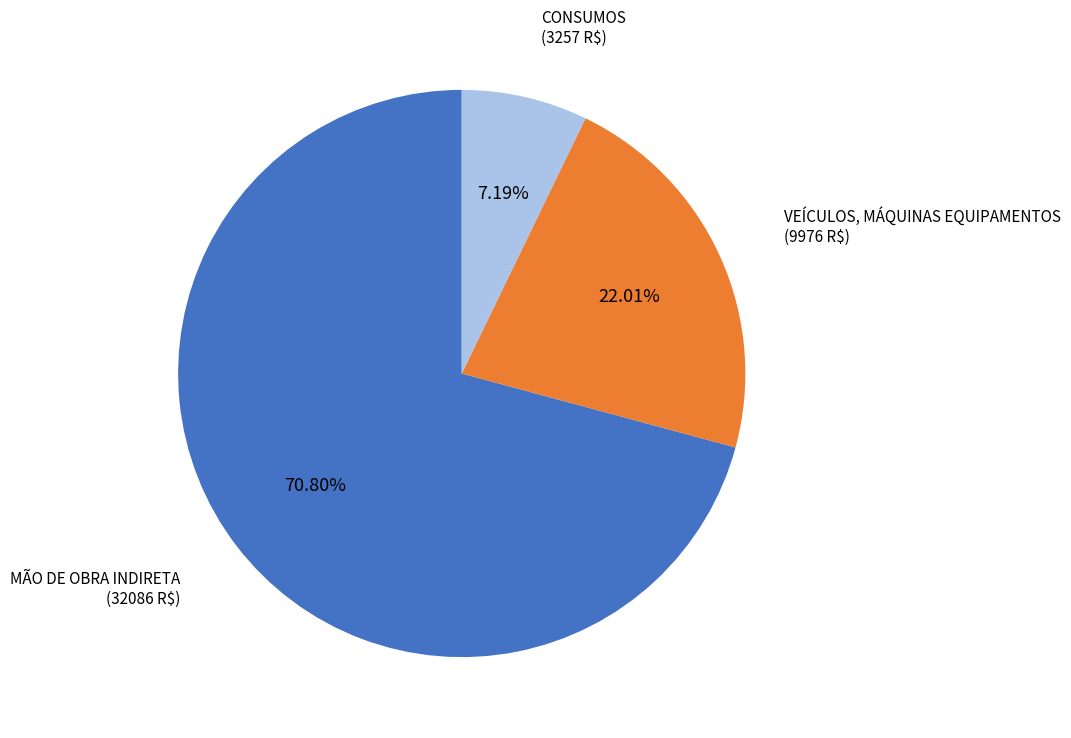

Does any single category account for the majority?

Yes